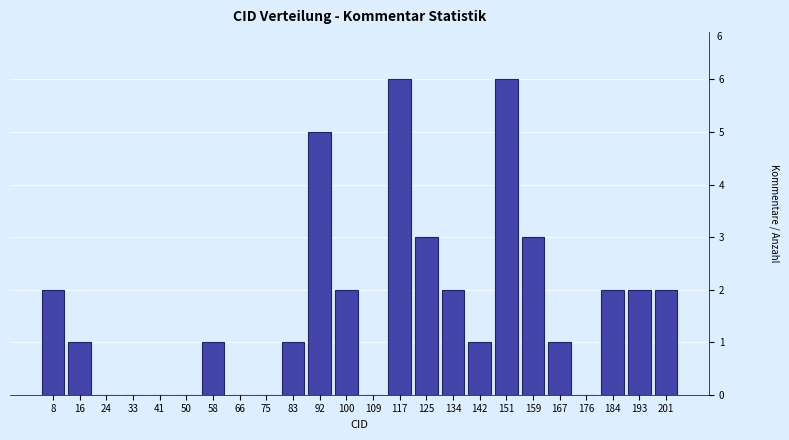

Reading left to right, transcribe all the data shown in this chart.

8=2	16=1	24=0	33=0	41=0	50=0	58=1	66=0	75=0	83=1	92=5	100=2	109=0	117=6	125=3	134=2	142=1	151=6	159=3	167=1	176=0	184=2	193=2	201=2